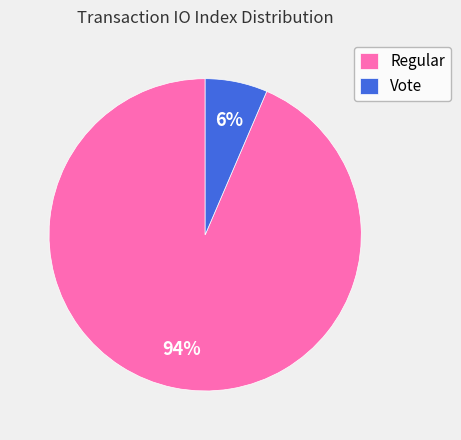

What is the ratio of the value at Vote to the value at Regular?

0.1